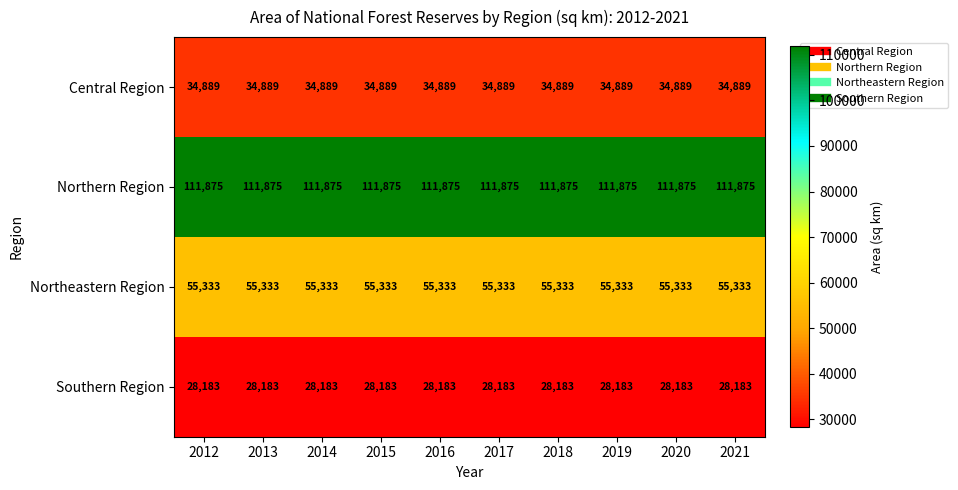

What is the spread (max minus min) of values at 2020?

83692